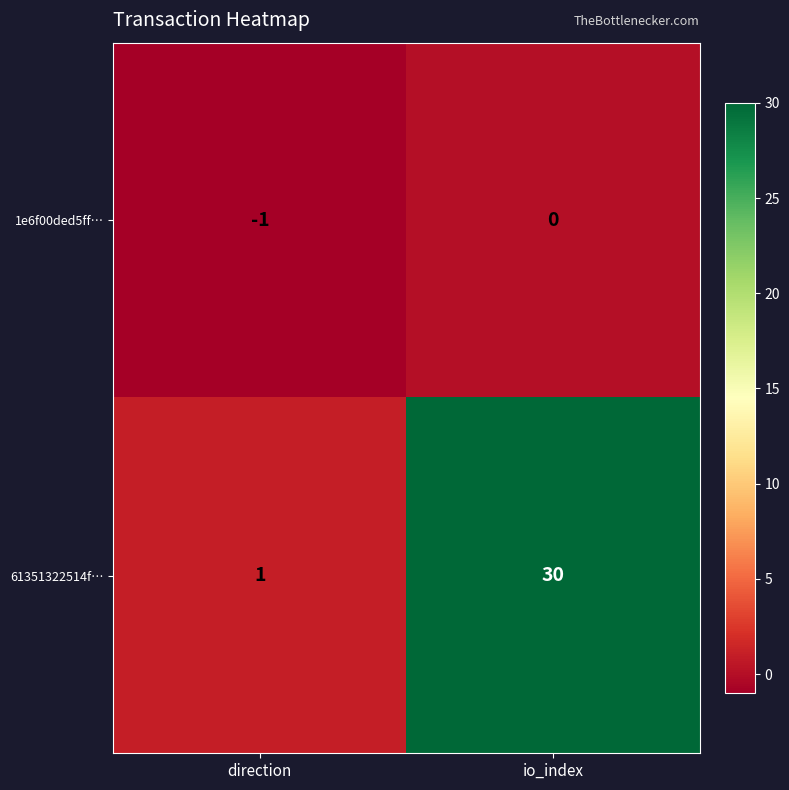

List the series in order of their overall mean, highest first.

61351322514f…, 1e6f00ded5ff…